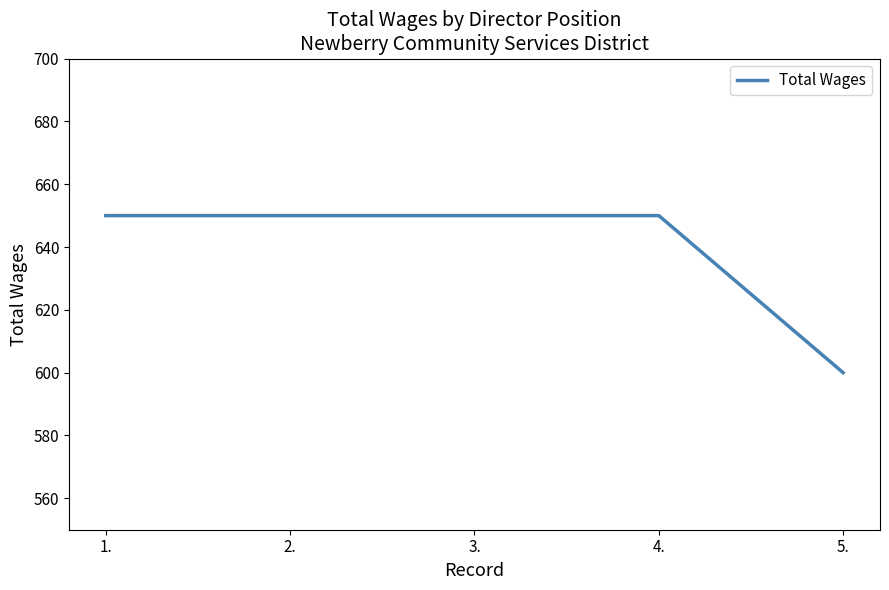

The value at 3. is 302. True or false?

False